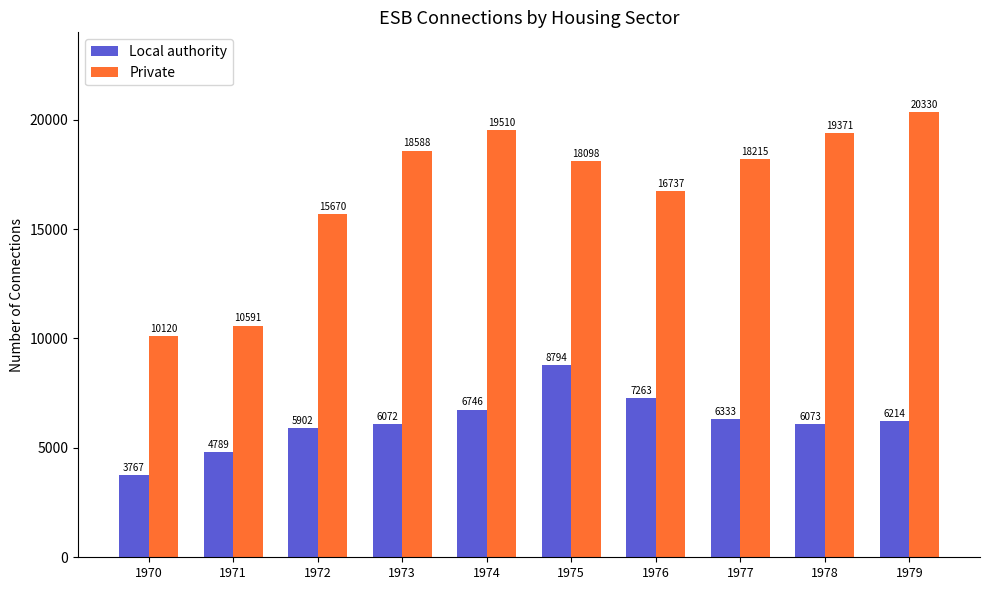

At which category does the chart reach its peak across all series?

1979